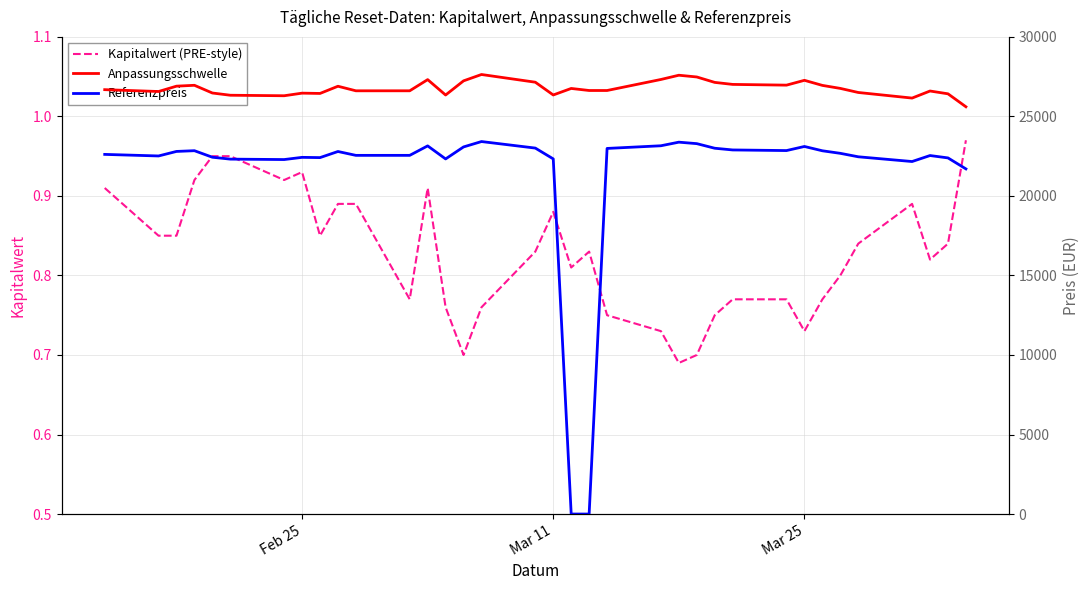

What is the average value of the Kapitalwert (PRE-style) series?

0.8